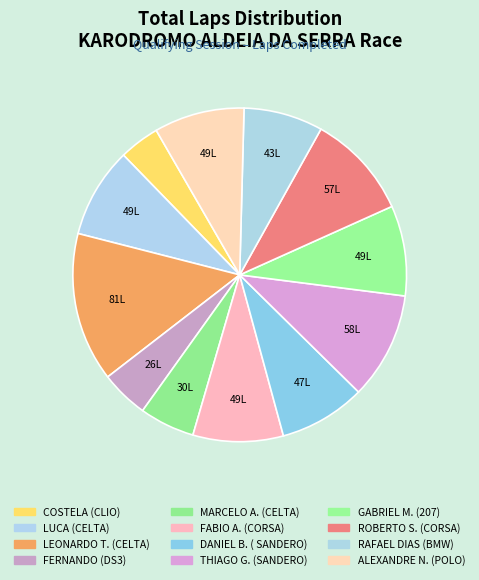

Is it true that COSTELA (CLIO) is 4% of the pie?

True